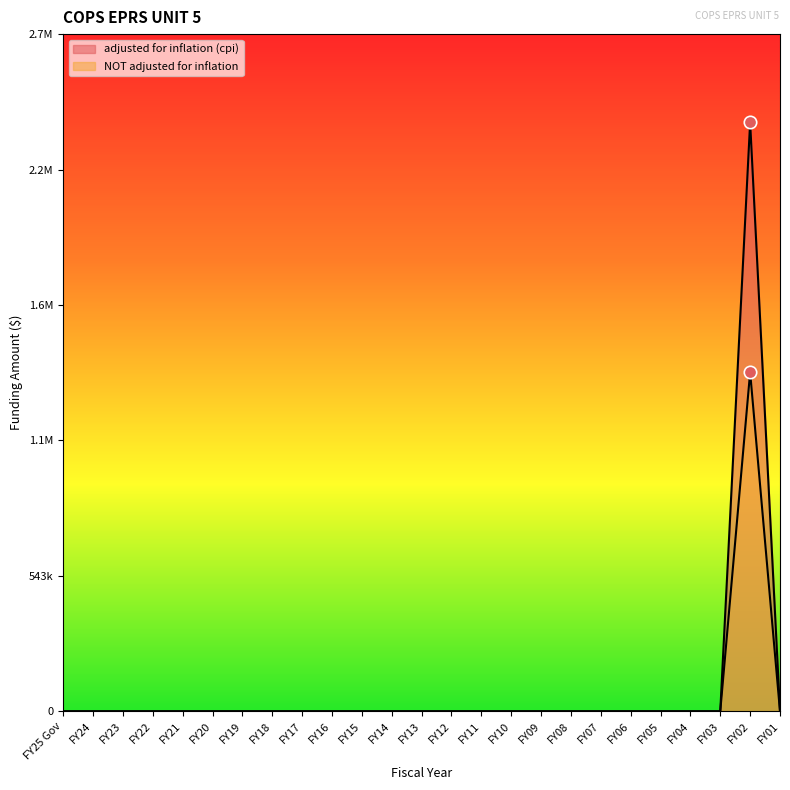

Which series contains the highest Y value?

adjusted for inflation (cpi)